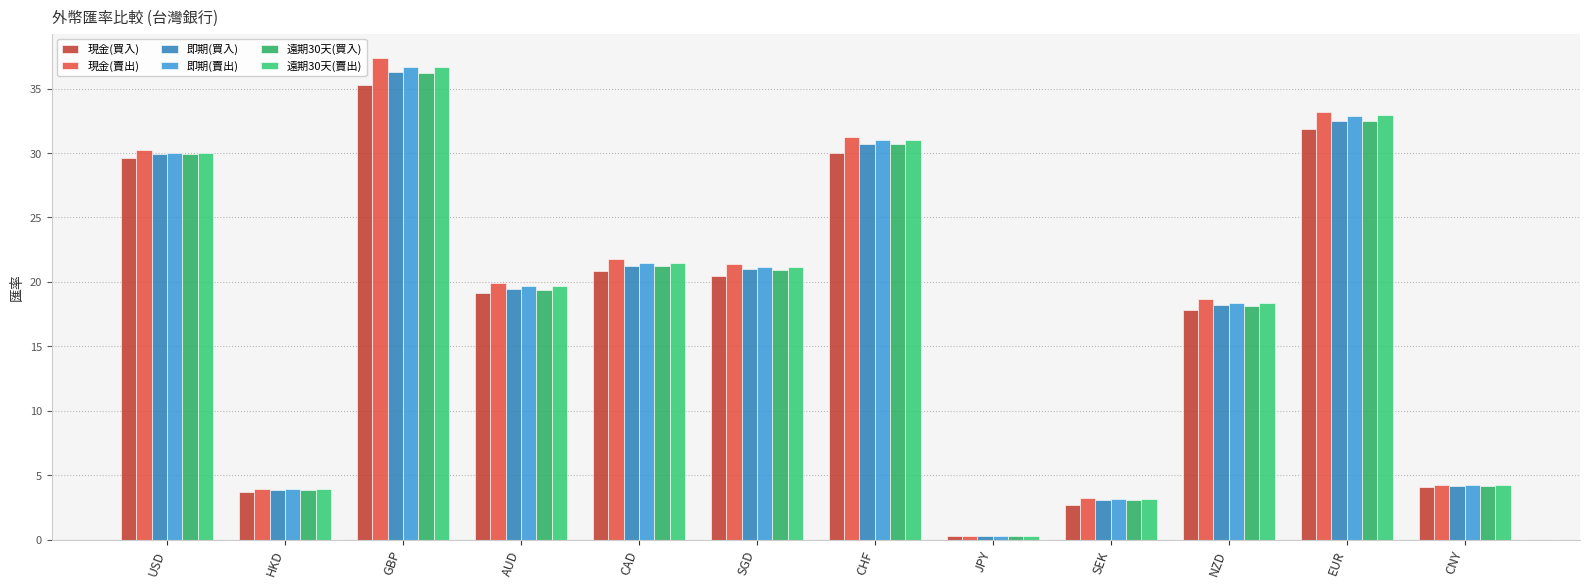

Reading left to right, what are all the values shown in this chart?

現金(買入): 29.6	3.7	35.3	19.1	20.9	20.5	30.0	0.3	2.7	17.8	31.9	4.1
現金(賣出): 30.3	3.9	37.4	19.9	21.8	21.4	31.2	0.3	3.2	18.6	33.2	4.3
即期(買入): 29.9	3.8	36.3	19.4	21.3	21.0	30.7	0.3	3.0	18.2	32.5	4.2
即期(賣出): 30.0	3.9	36.7	19.6	21.5	21.1	31.0	0.3	3.1	18.4	32.9	4.2
遠期30天(買入): 29.9	3.8	36.2	19.4	21.2	20.9	30.7	0.3	3.0	18.2	32.5	4.2
遠期30天(賣出): 30.0	3.9	36.7	19.7	21.5	21.2	31.0	0.3	3.2	18.4	32.9	4.2